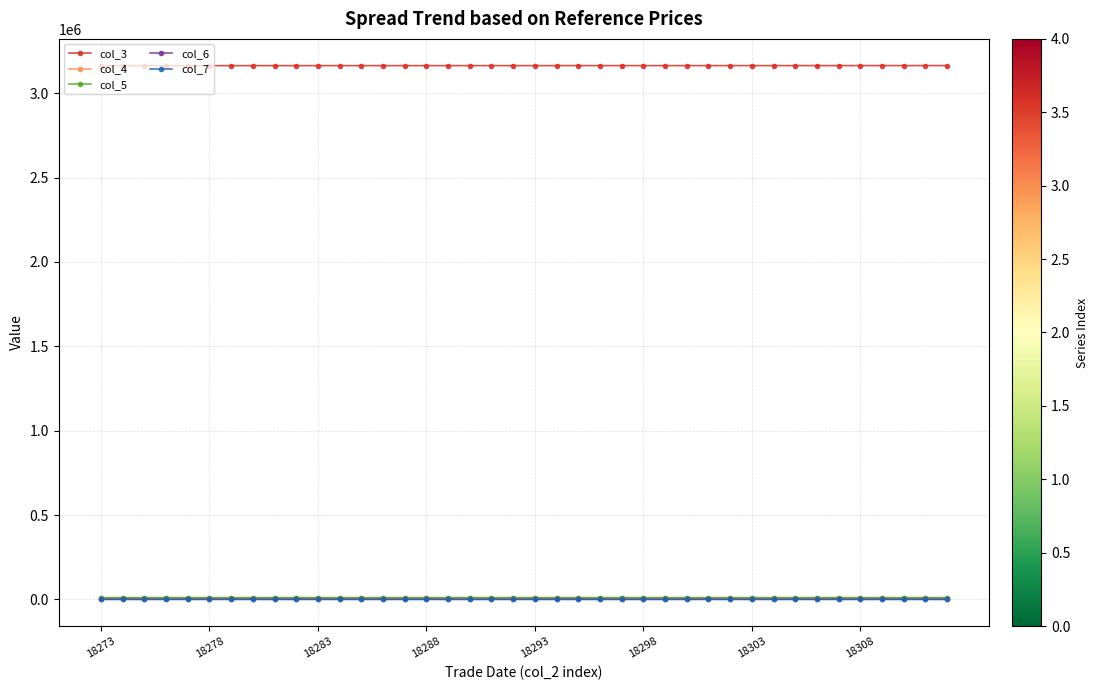

True or false: col_3 and col_4 cross at least once.

False